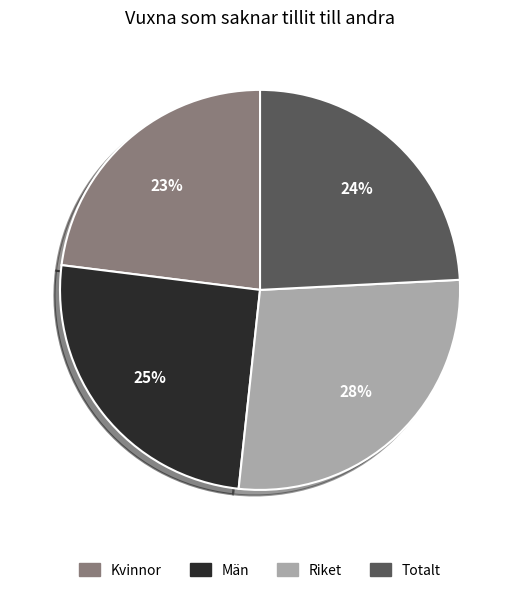

Count the number of slices in the pie.

4